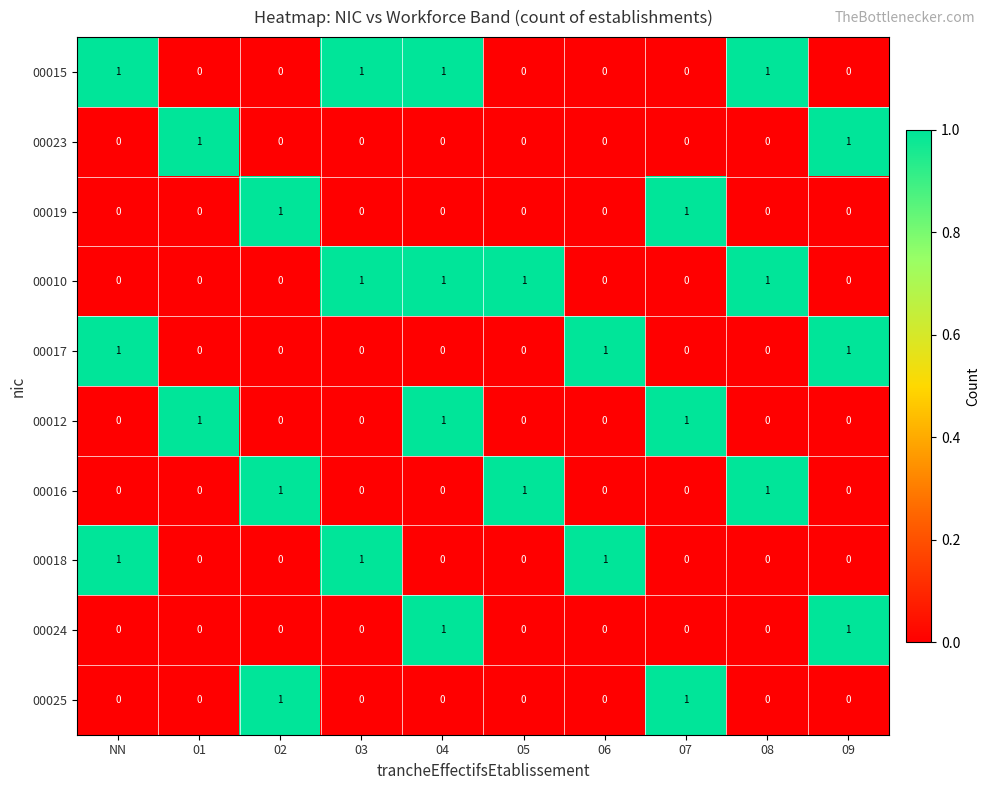

Between 05 and 08, which series saw the biggest shift?

00015